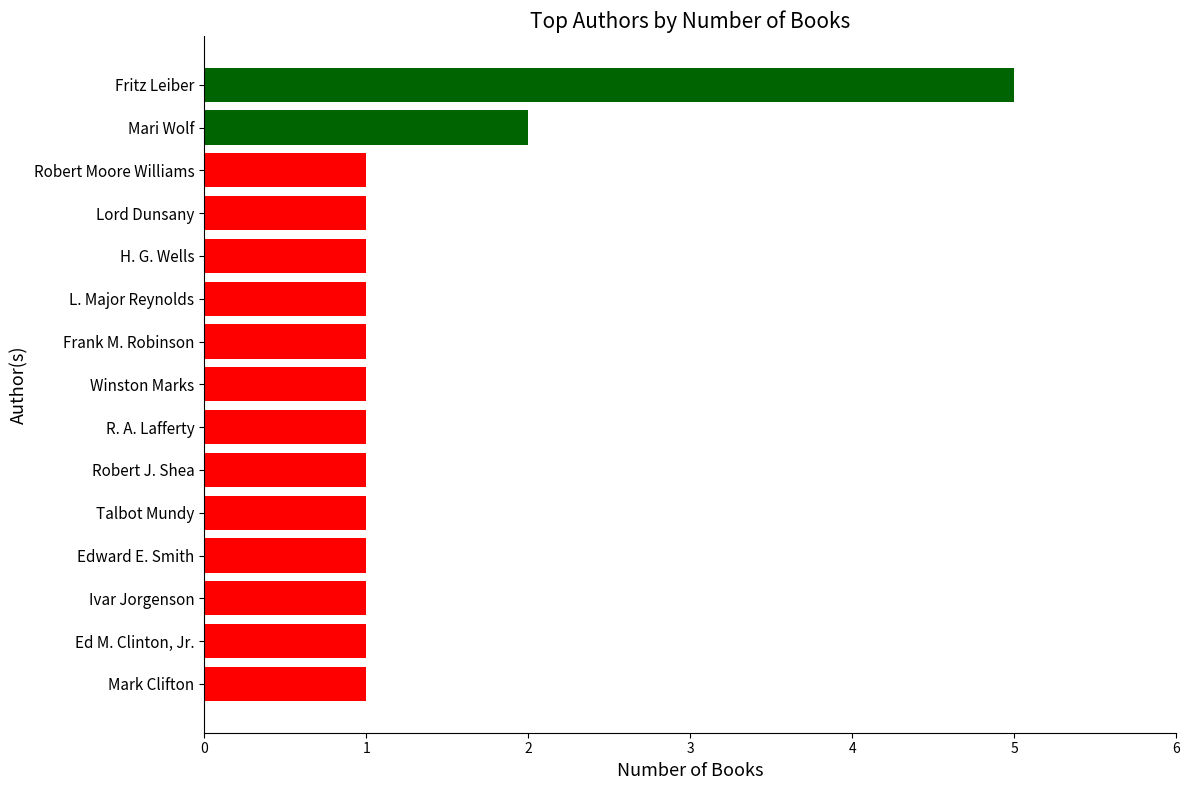

True or false: the data shows 2 at Mari Wolf.

True